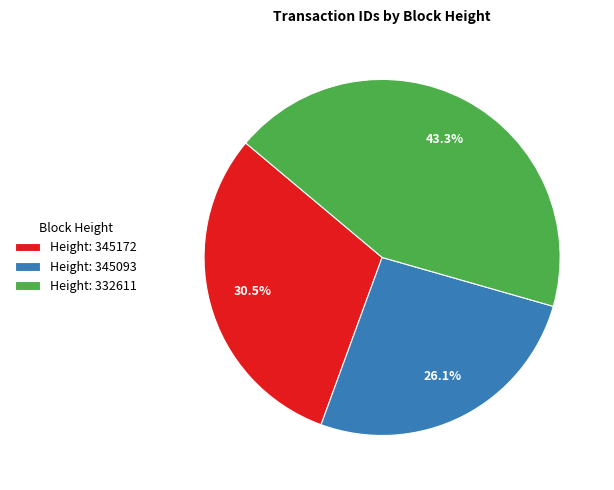

What is the smallest slice in the pie chart?

Height: 345093